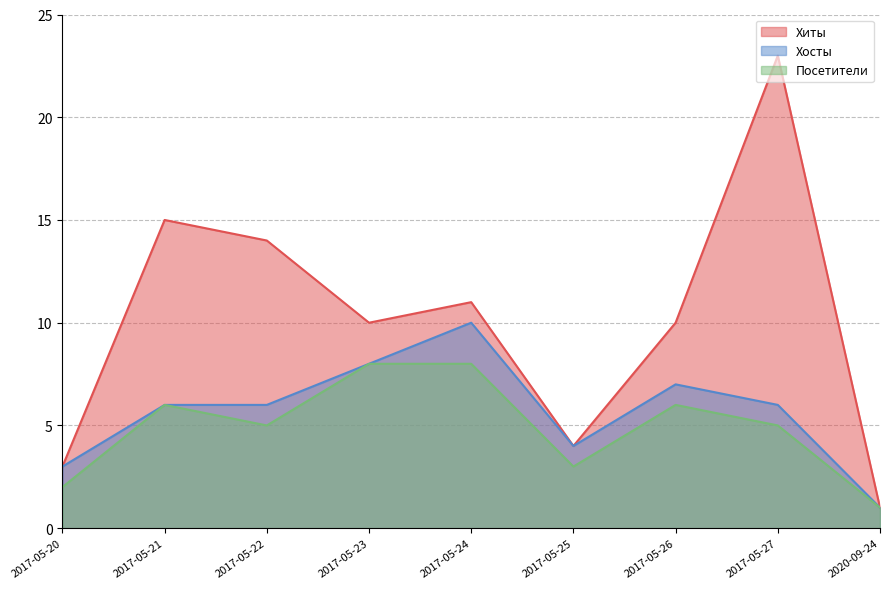

Which category has the lowest value across all series?

2020-09-24